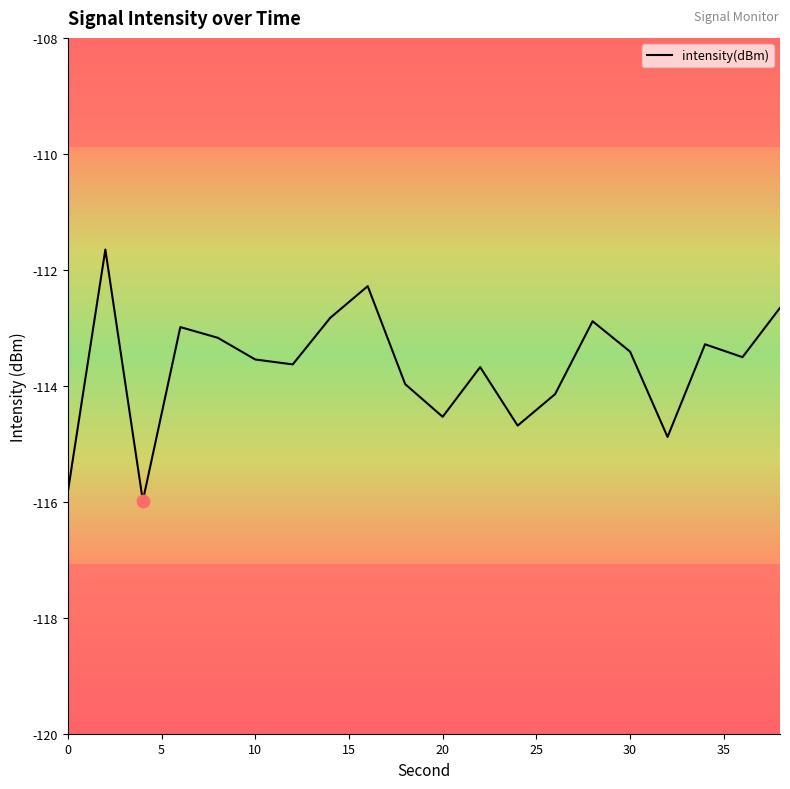

What is the difference between the maximum and minimum values?

4.3